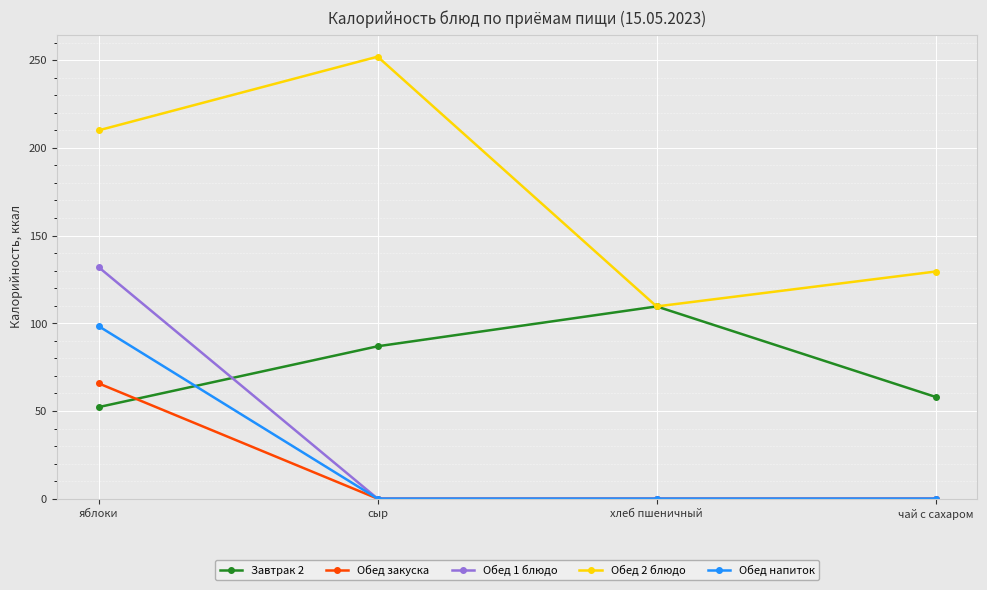

The value of Завтрак 2 at хлеб пшеничный is 177.3. True or false?

False